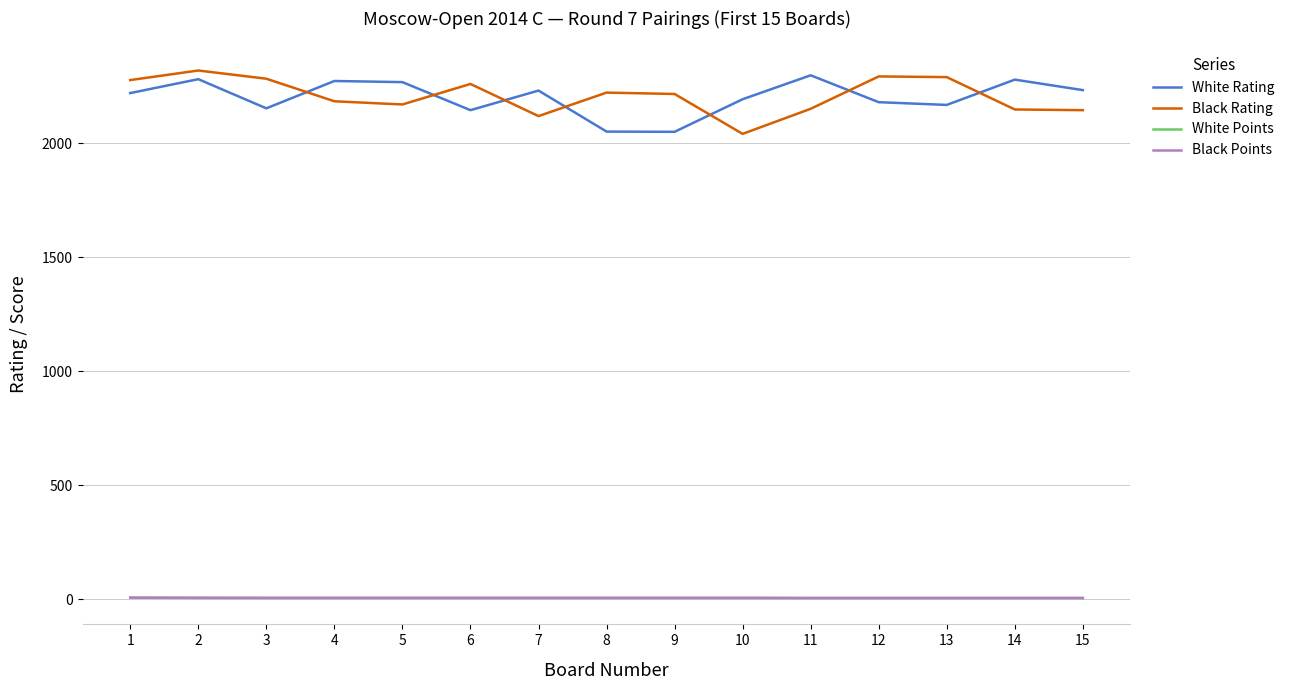

What is the difference between the maximum and second lowest values in the Black Points series?

1.5